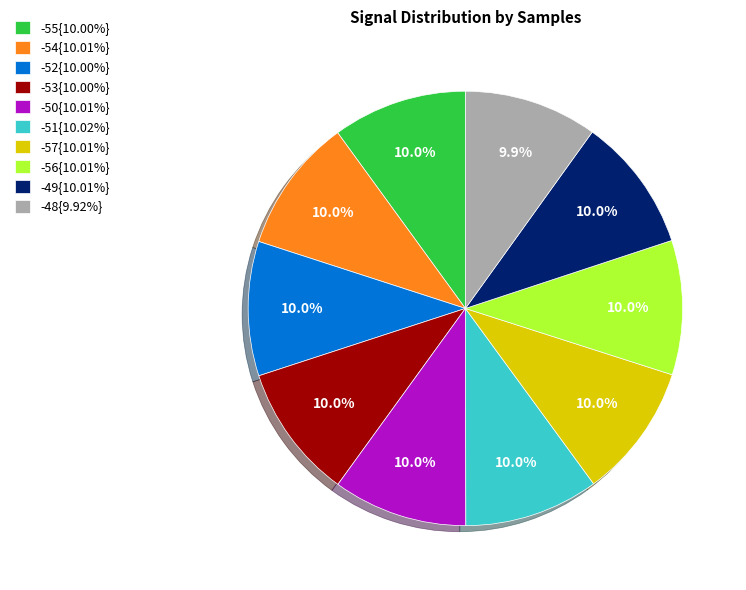

What is the ratio of the value at -53{10.00%} to the value at -49{10.01%}?

1.0